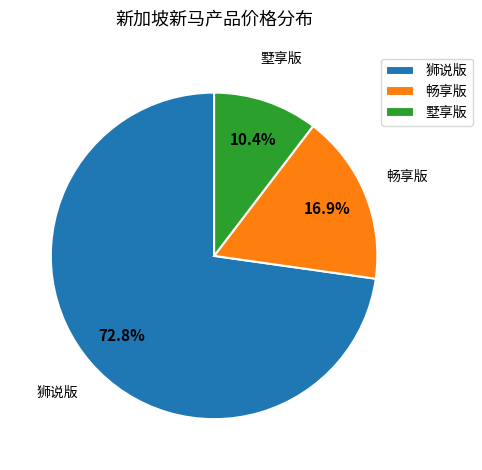

What percentage do 狮说版 and 畅享版 together represent?

89.6%